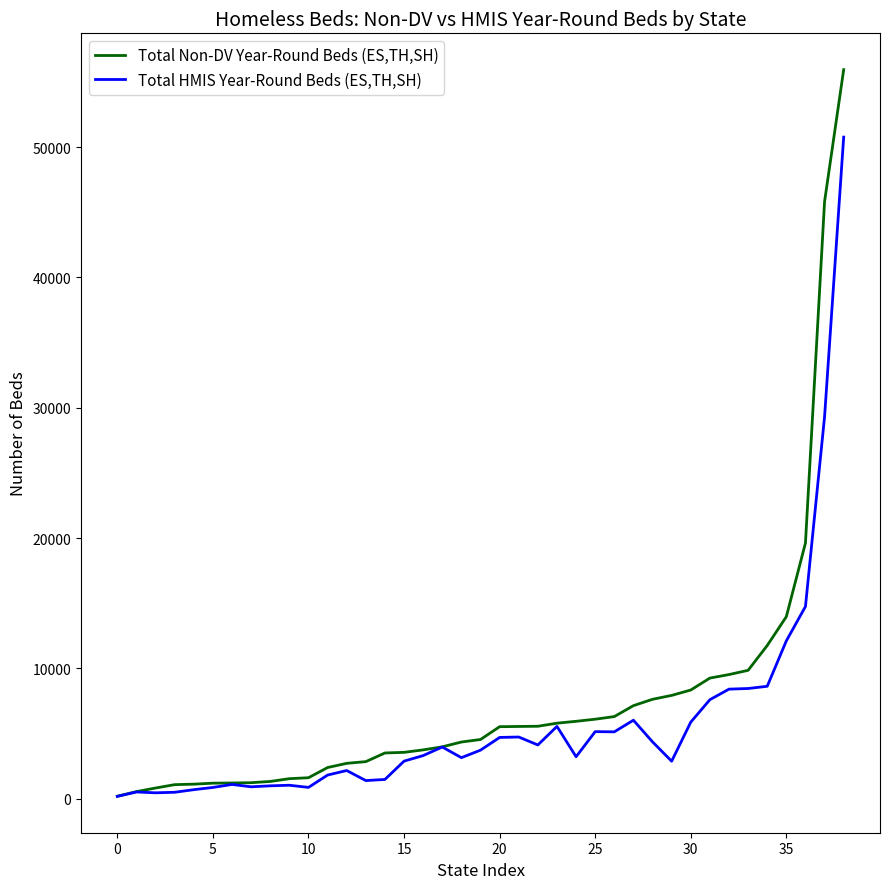

List the series in order of their peak value, lowest first.

Total HMIS Year-Round Beds (ES,TH,SH), Total Non-DV Year-Round Beds (ES,TH,SH)